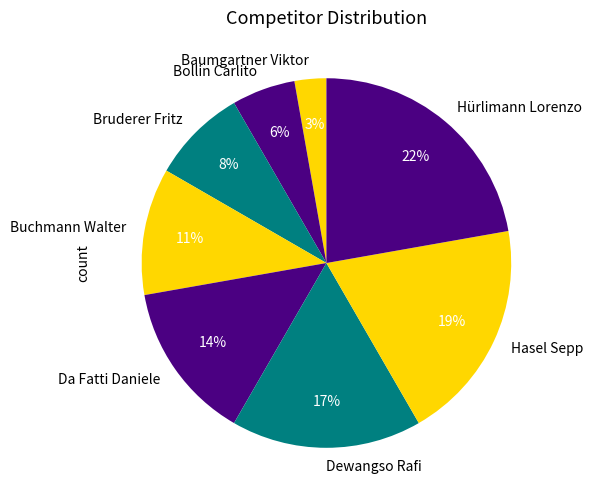

Between Baumgartner Viktor and Hasel Sepp, which is larger?

Hasel Sepp